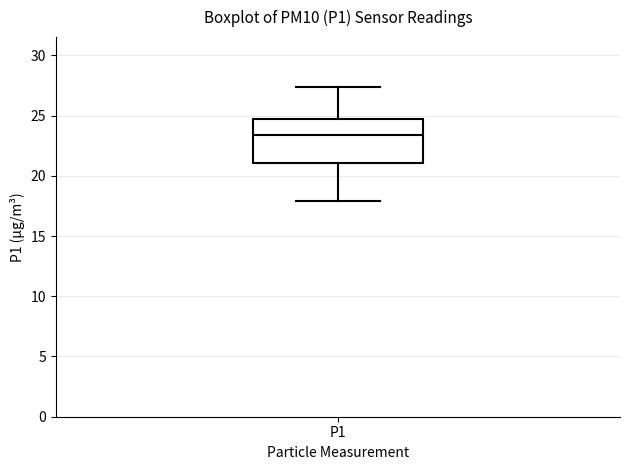

Transcribe this box plot: give where the median line is, the range the box spans, and where the two whiskers end, as read against the y-axis. The values are not printed on the chart, so give them approximately, as read against the axis.

median 23.5, box 21.0 to 24.5, whiskers 18.0 to 27.5